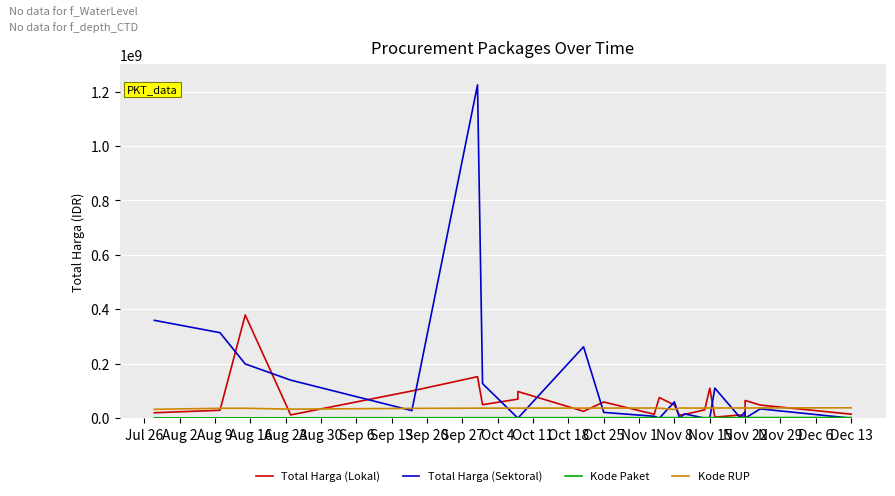

How many interior local valleys does the Total Harga (Lokal) series have?

7